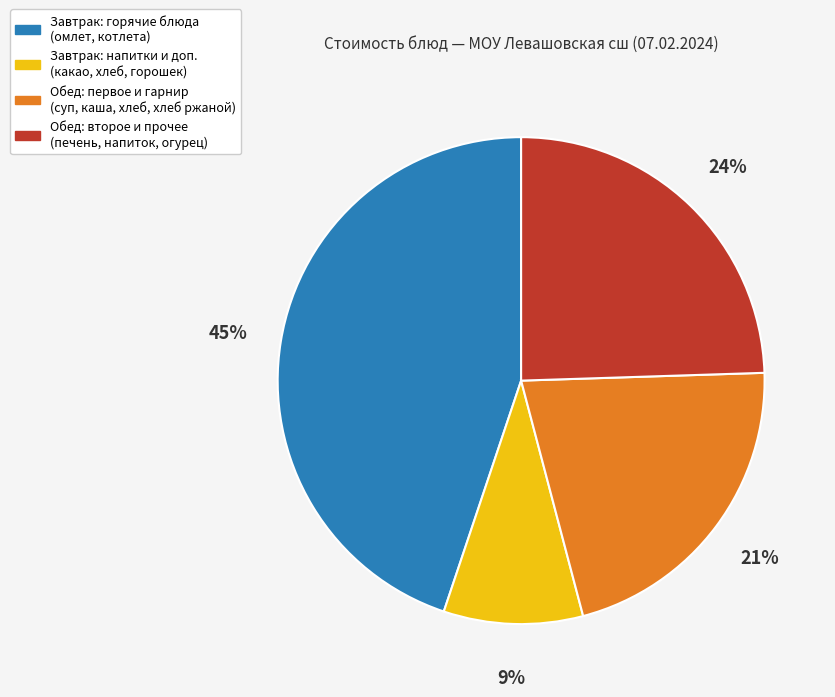

Which category has the smallest portion of the pie?

Завтрак: напитки и доп. (какао, хлеб, горошек)